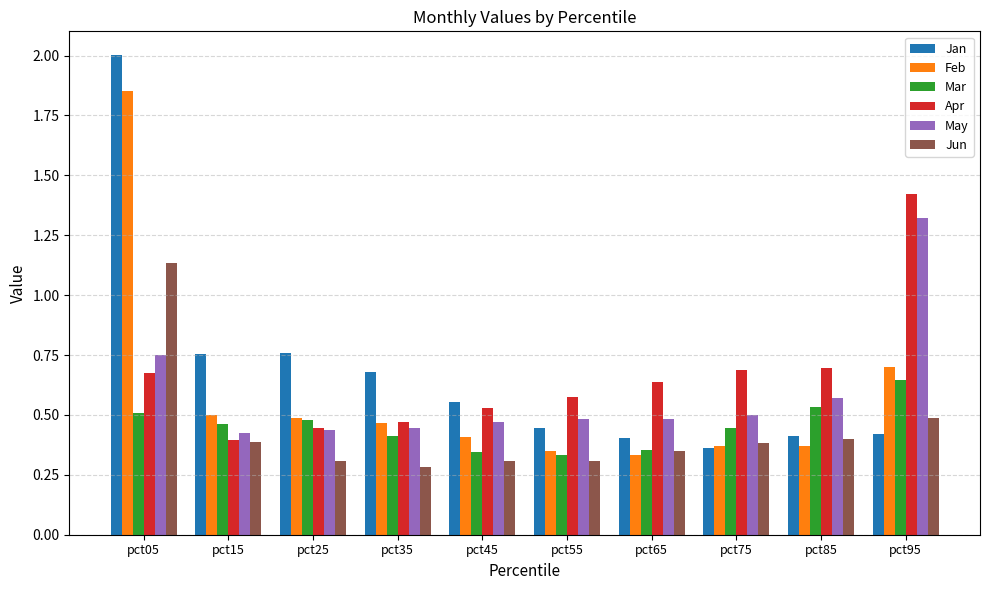

List the series in order of their peak value, highest first.

Jan, Feb, Apr, May, Jun, Mar